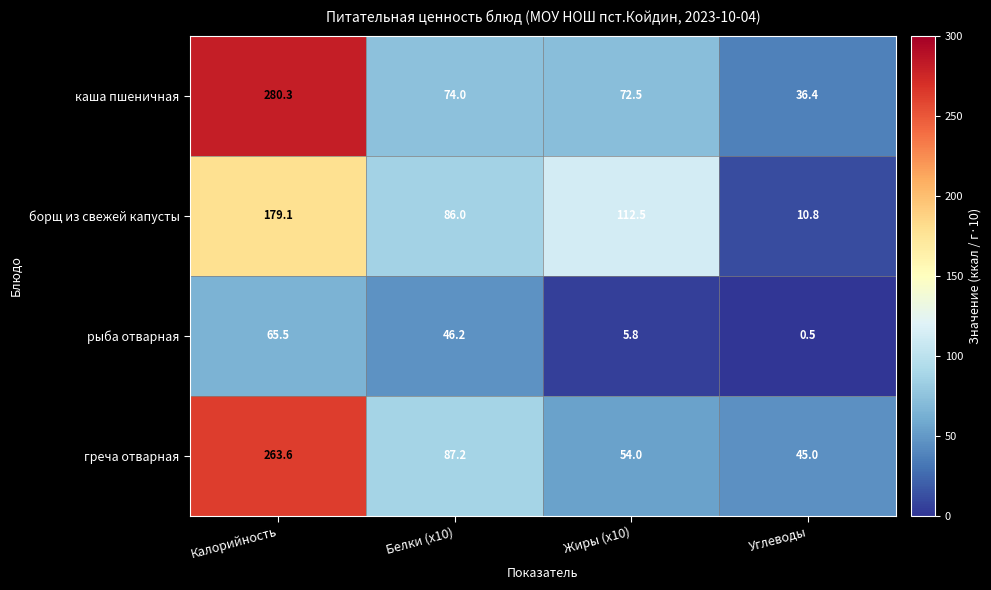

Between Белки (x10) and Жиры (x10), which series saw the biggest shift?

рыба отварная